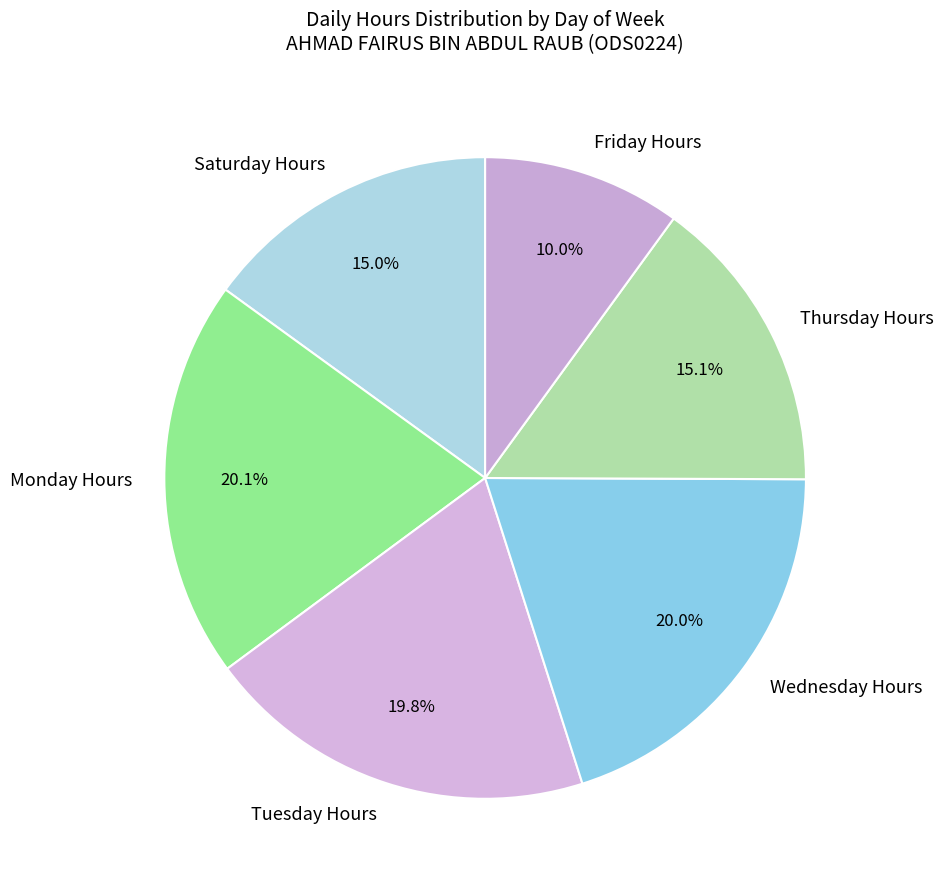

To the nearest percent, what is the average slice percentage?

17%